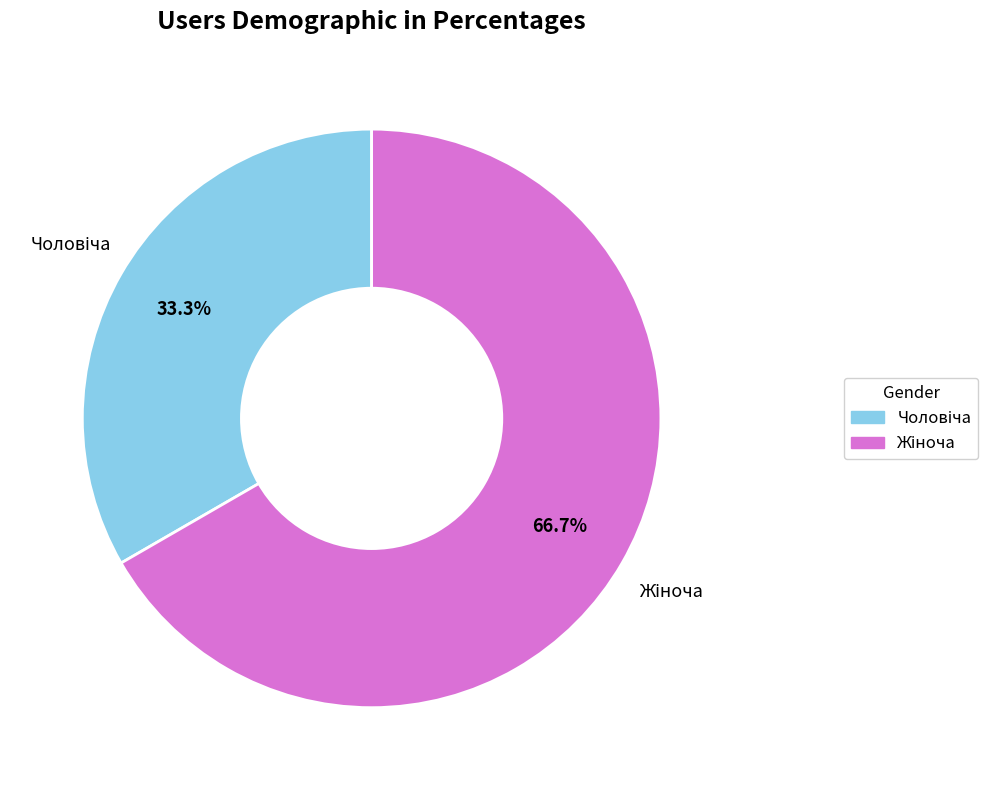

Is there any slice that represents more than half of the pie?

Yes